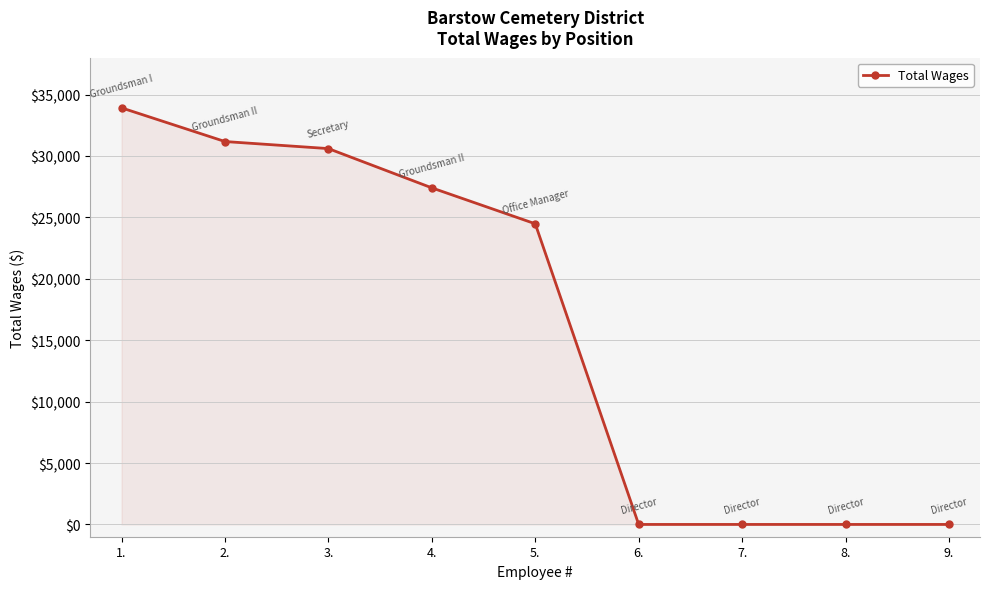

What is the sum of the values at 2. and 5.?

55652